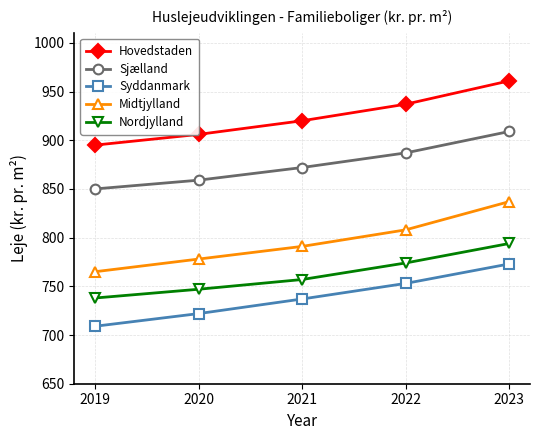

Count the Nordjylland values in the range 747 to 774.

3